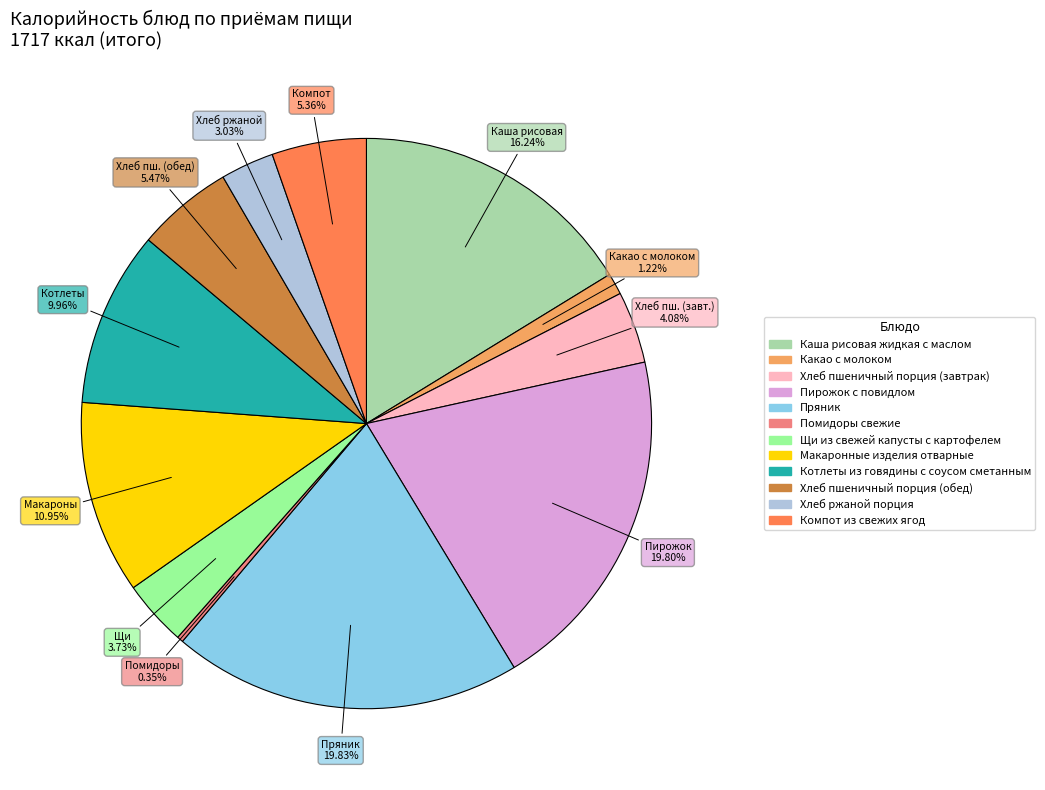

Is the sum of Котлеты из говядины с соусом сметанным and Пирожок с повидлом greater than half?

No